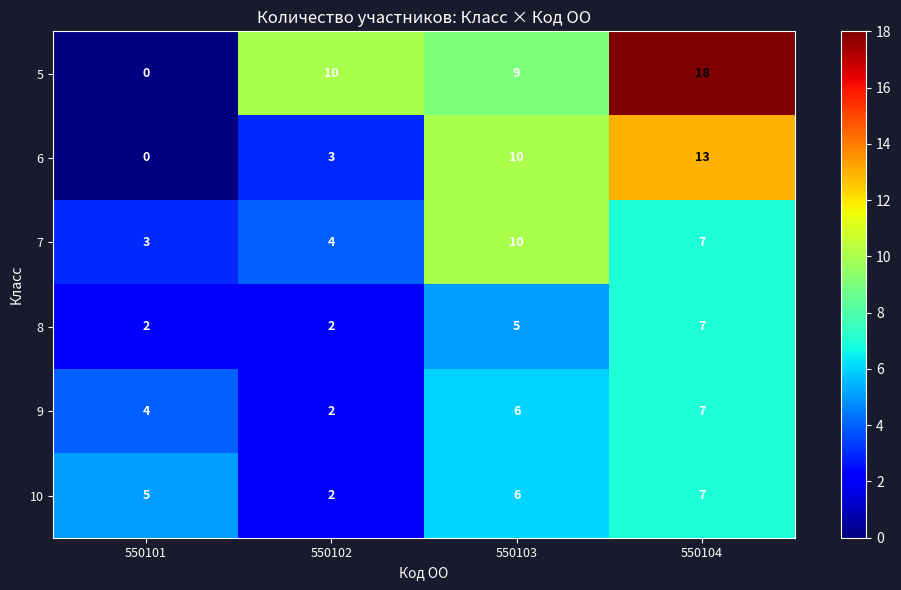

Between 550102 and 550104, which series saw the biggest shift?

6